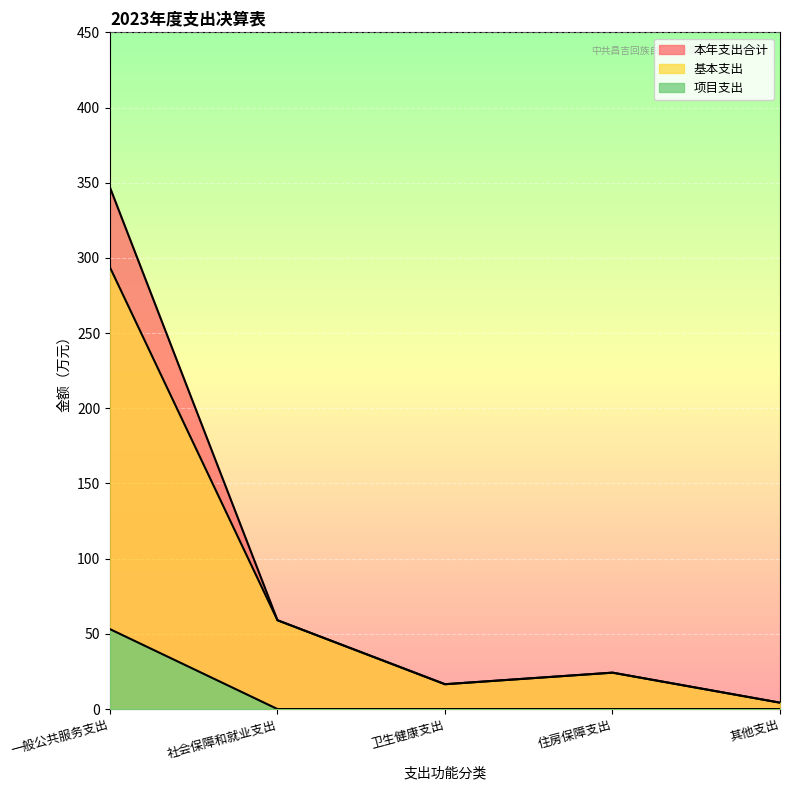

Where is the first local maximum for 基本支出?

住房保障支出